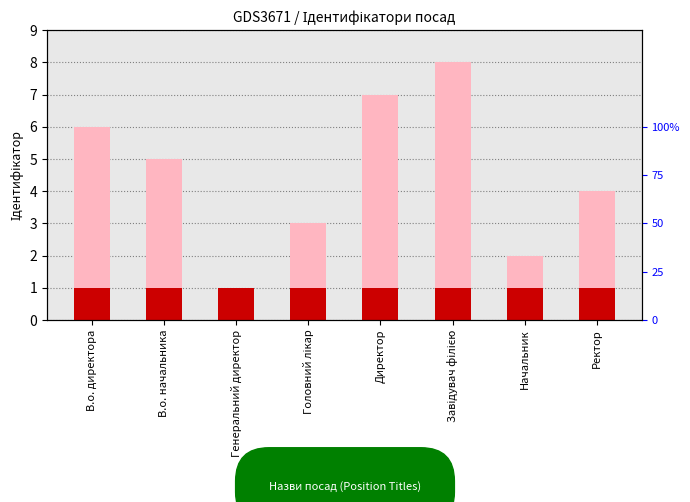

What is the minimum value for Ідентифікатор?

1